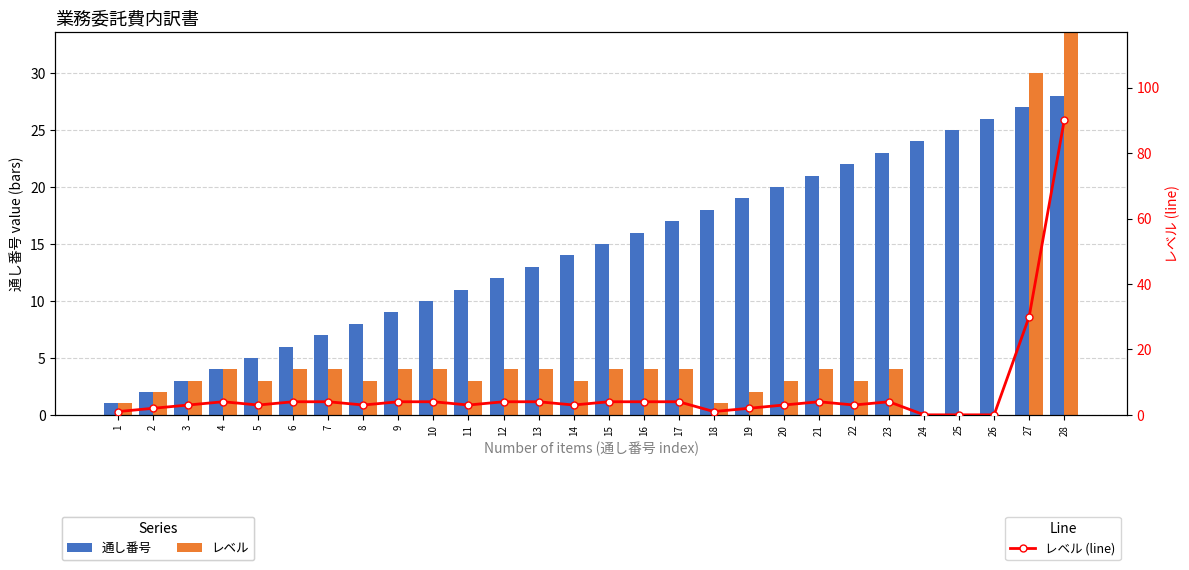

What are all the series names shown in the legend?

通し番号, レベル, レベル (line)